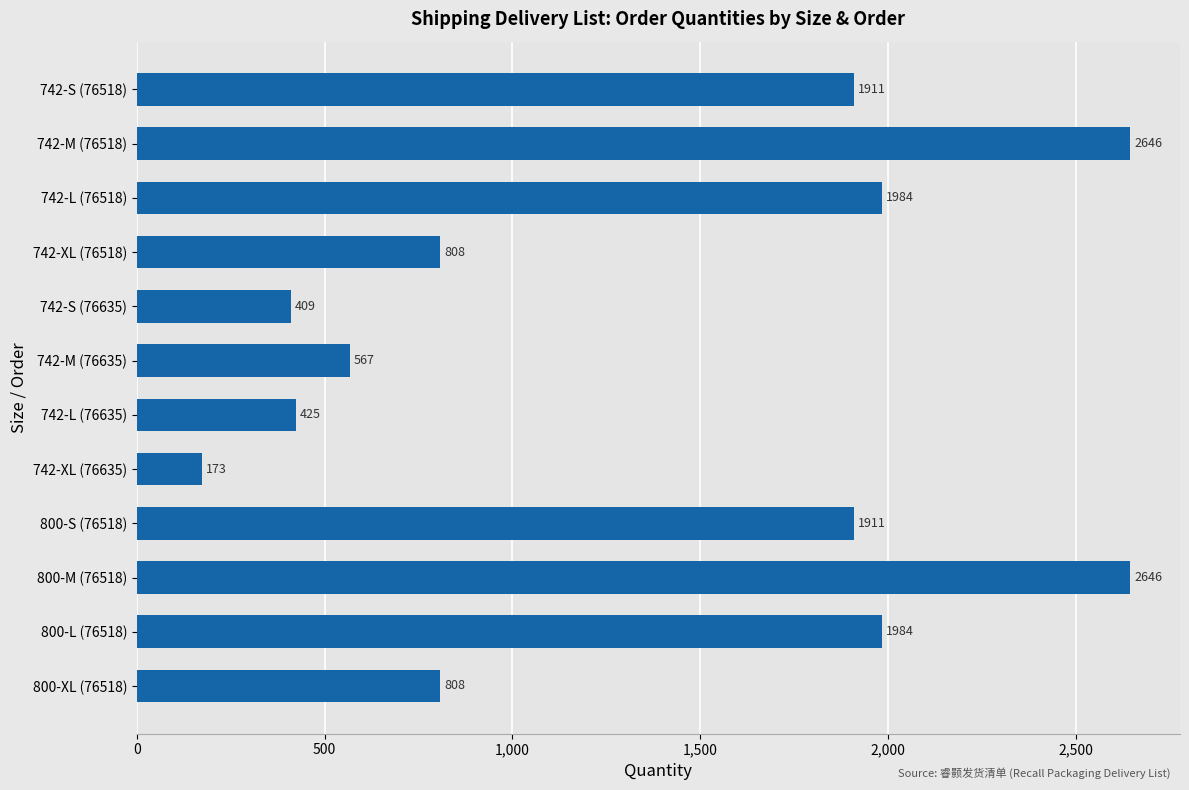

What is the difference between the values at 800-M (76518) and 800-S (76518)?

735.0